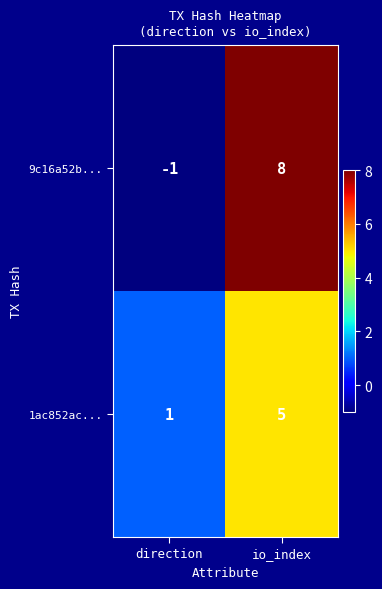

The value of 1ac852ac... at io_index is 5. True or false?

True